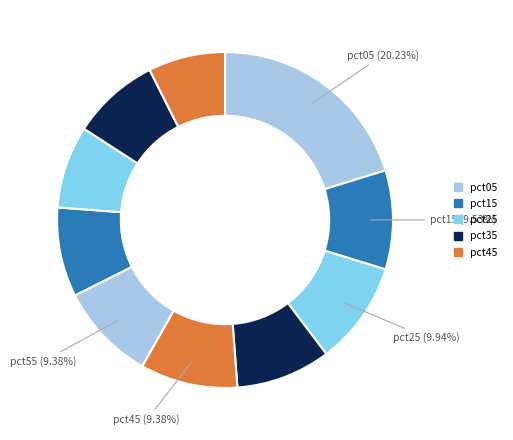

How many slices are in this pie chart?

10